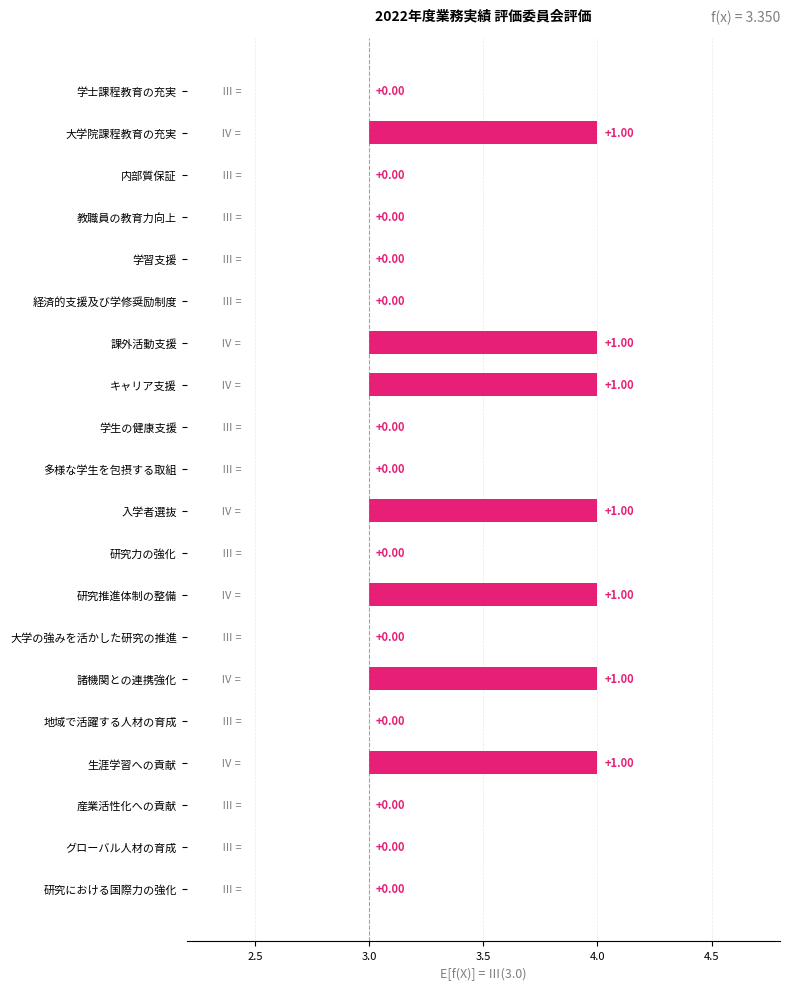

What is the change in value from 学士課程教育の充実 to キャリア支援?

+1